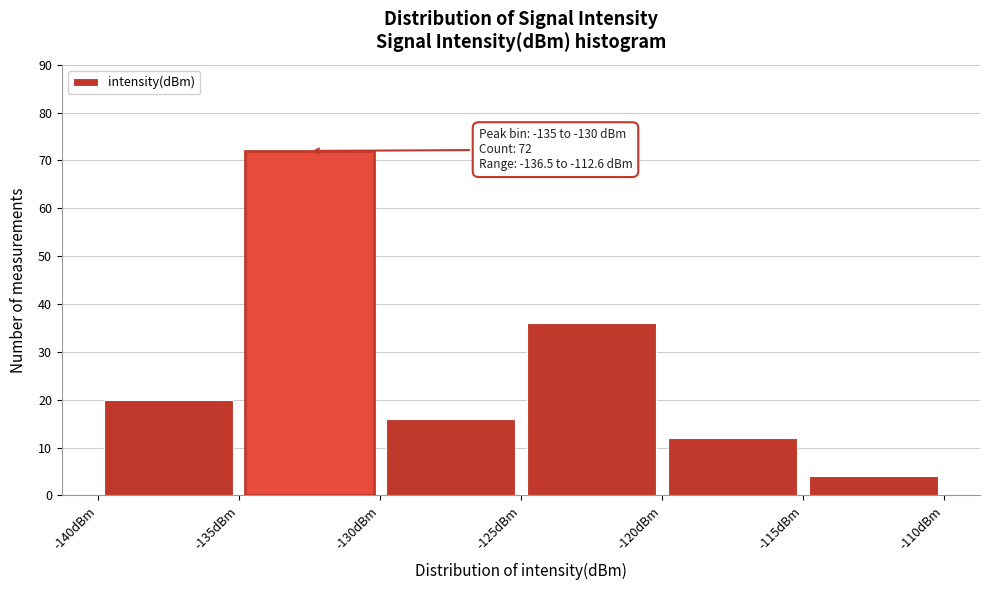

Over which range of the x-axis is the bar tallest?

-135 to -130